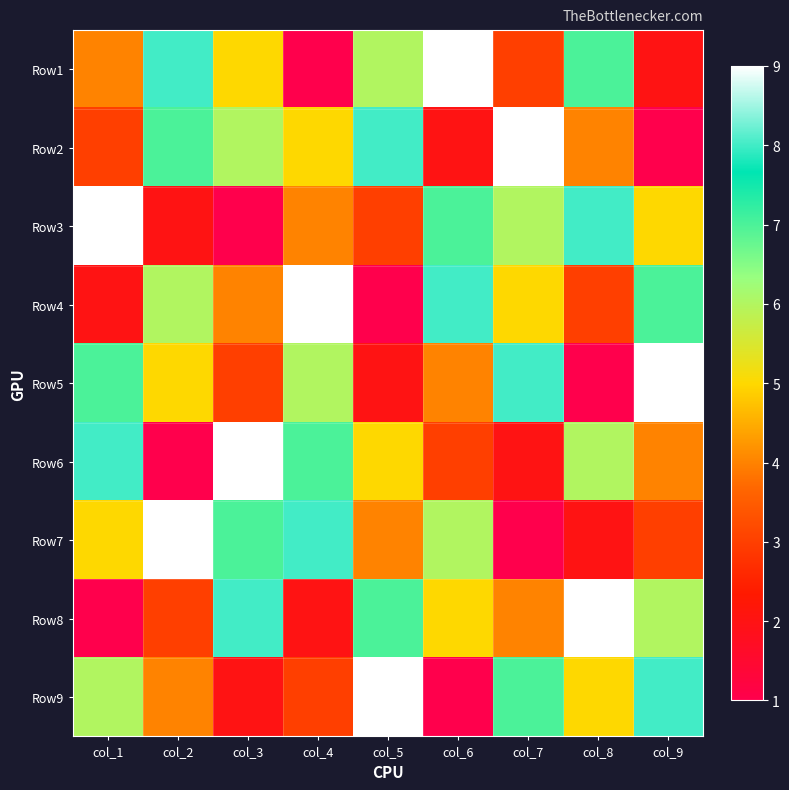

What is the total value across all series at col_1?

45